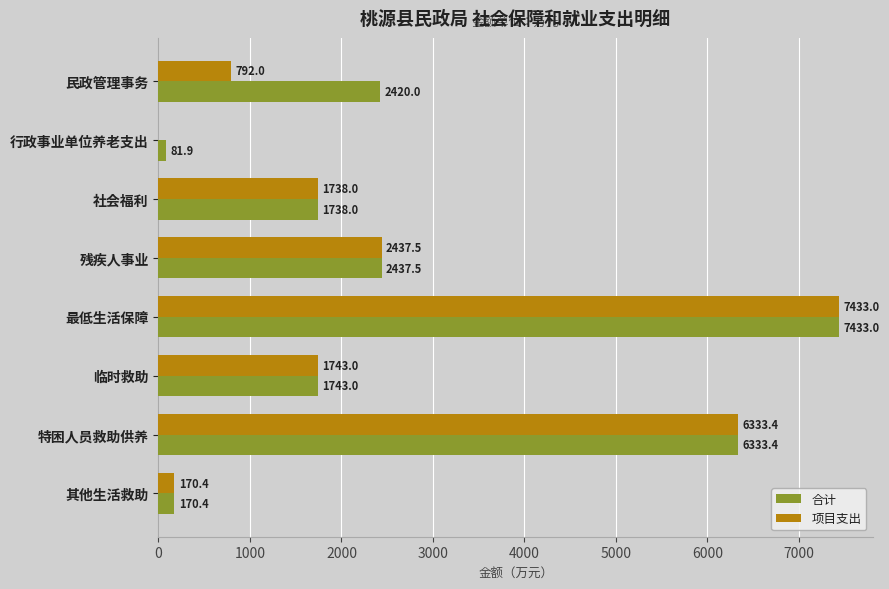

At which category does the chart reach its peak across all series?

最低生活保障